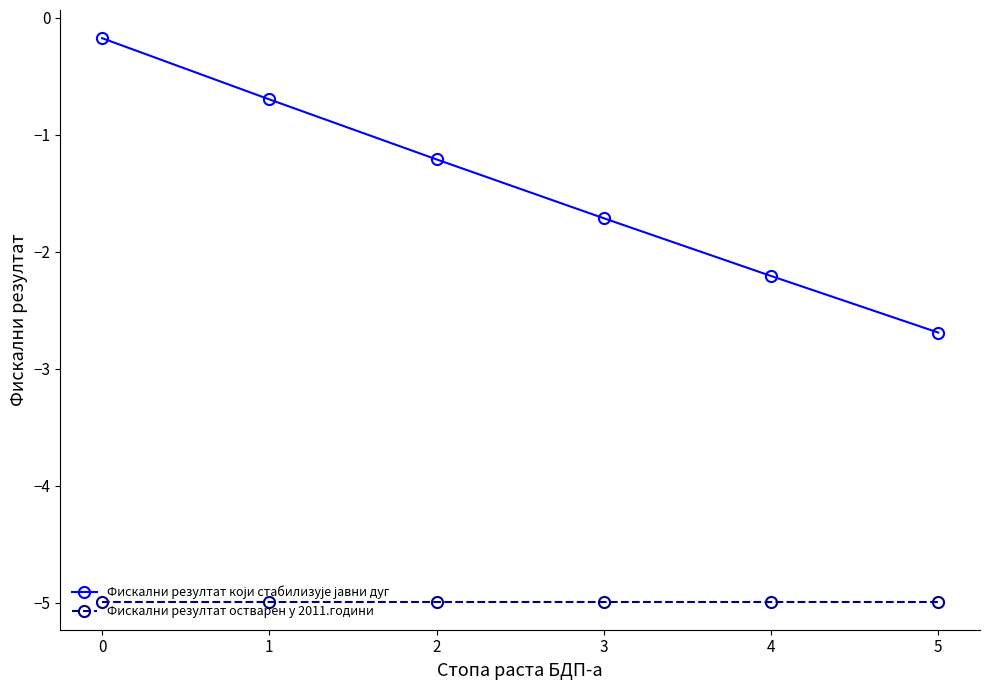

What is the greatest value displayed?

-0.2